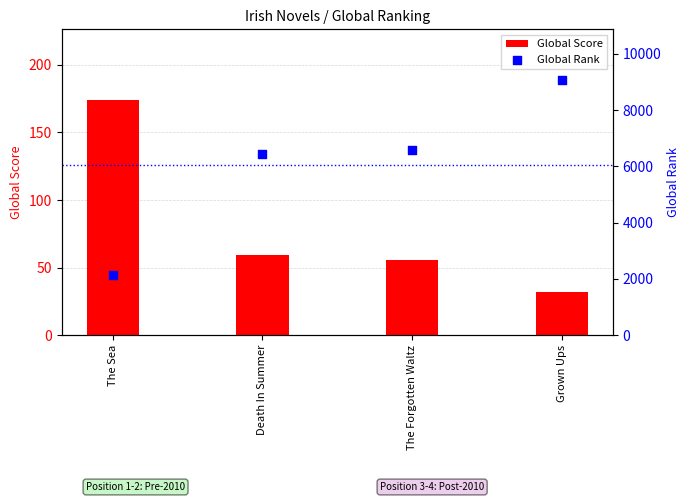

What is the total value across all series at The Sea?

2328